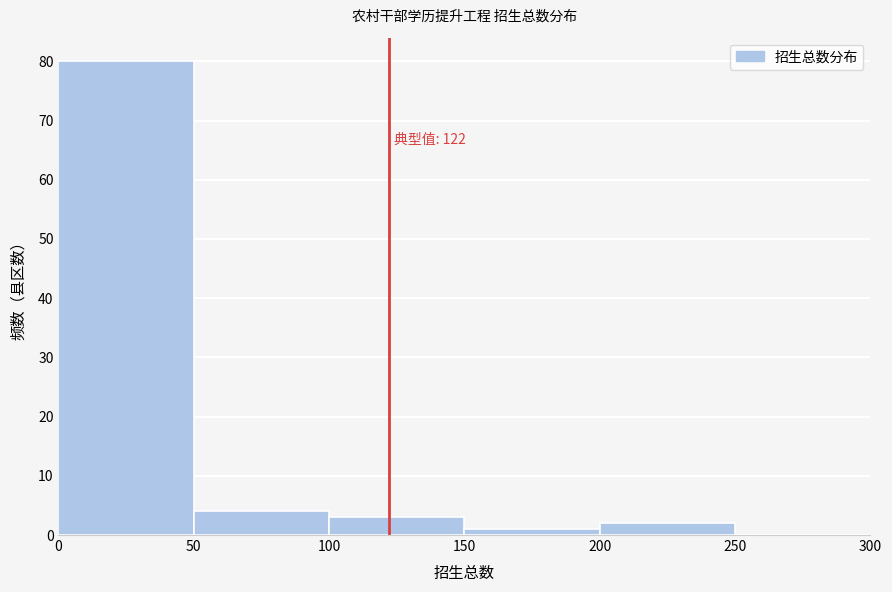

Over which range of the x-axis is the bar tallest?

0 to 50